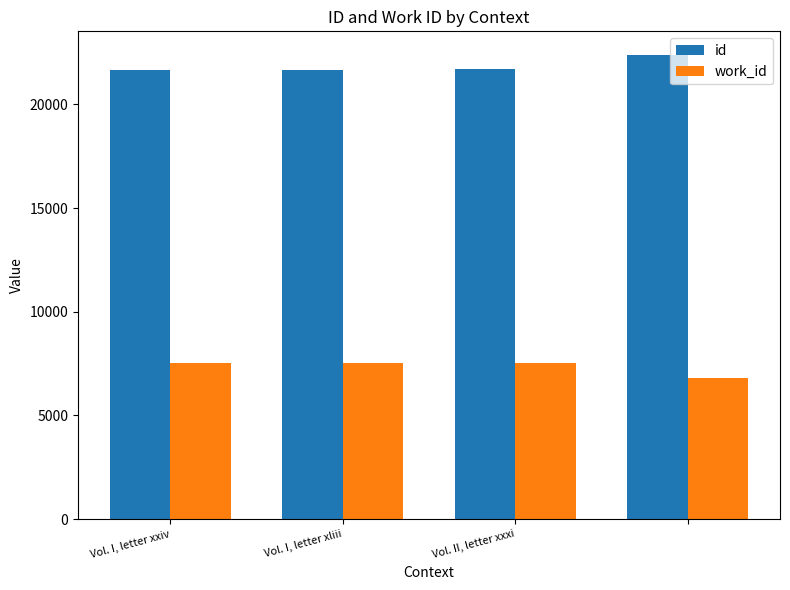

Does the chart contain any negative values?

No